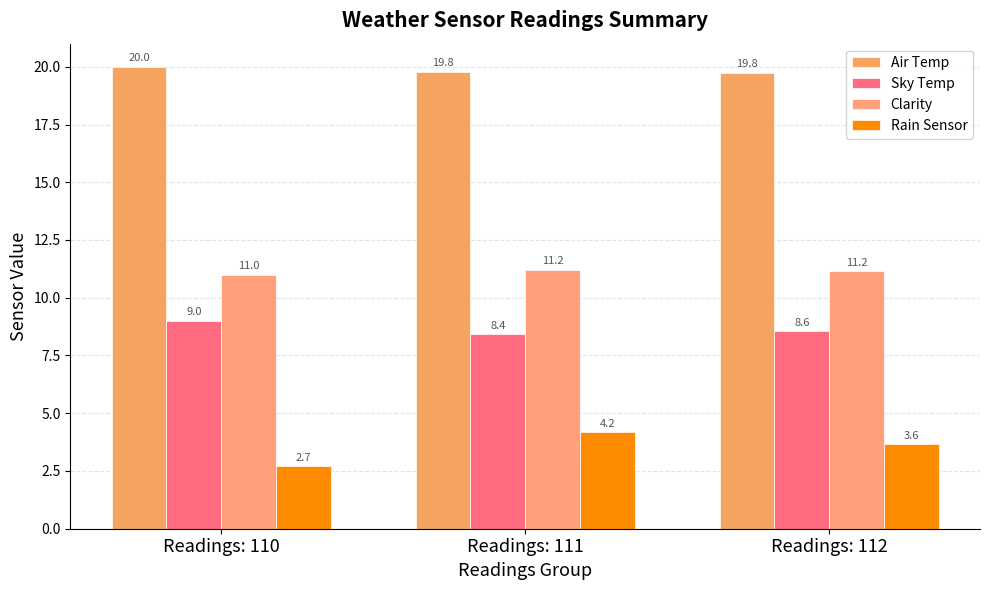

Which category has the lowest value in the Sky Temp series?

Readings: 111